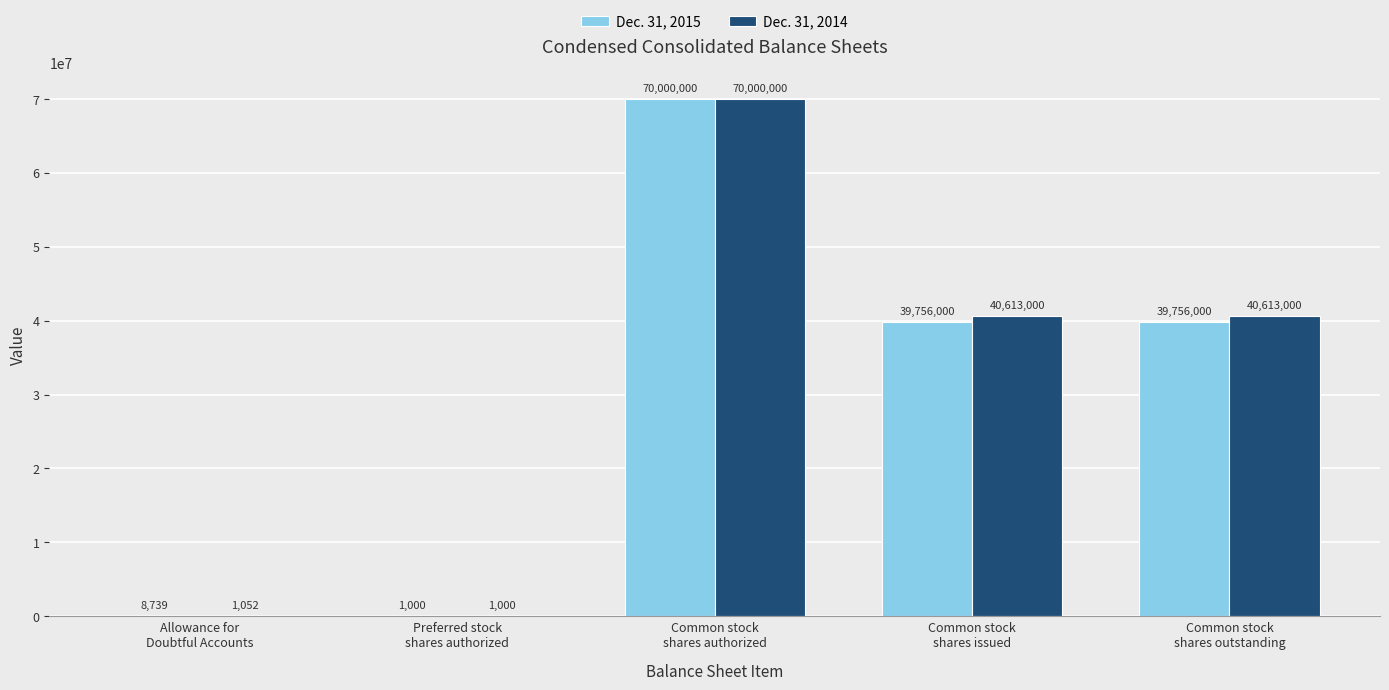

Which series changed the most between Allowance for
Doubtful Accounts and Preferred stock
shares authorized?

Dec. 31, 2015